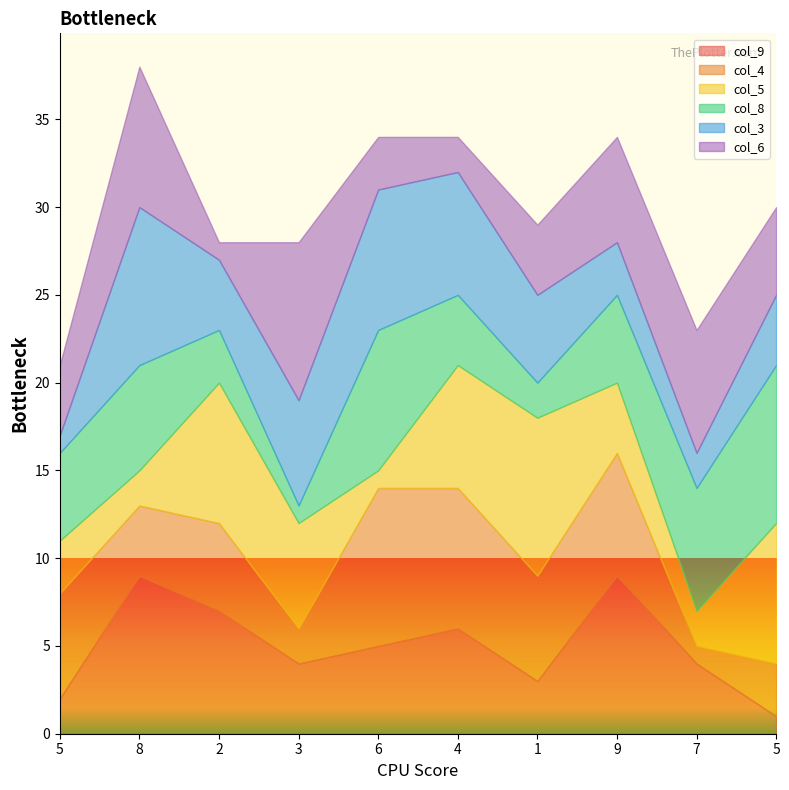

What is the difference between the maximum and second lowest values in the col_5 series?

7